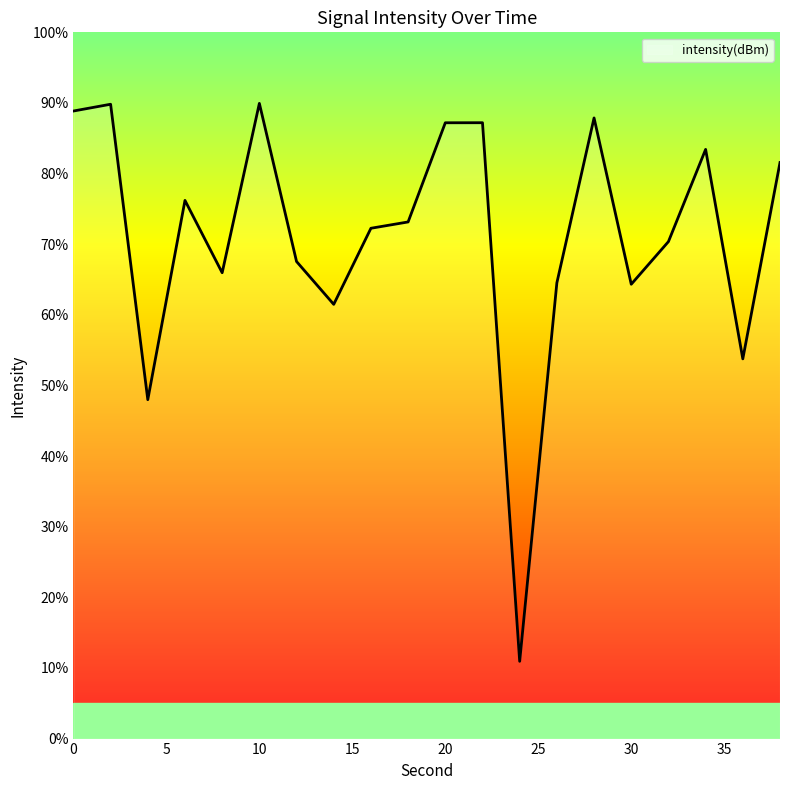

What is the difference between the maximum and minimum values?

79.0